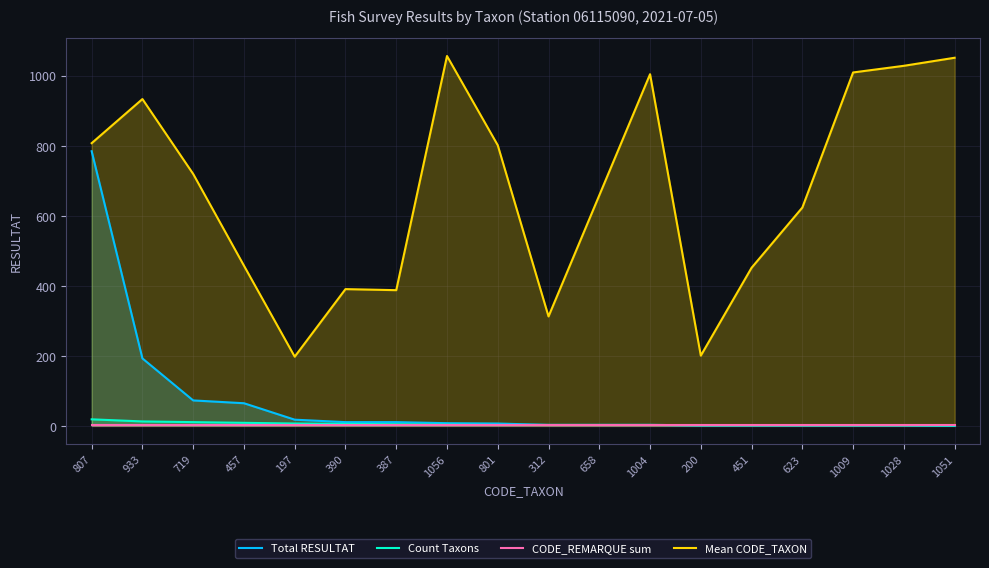

Which category has the highest value across all series?

1056